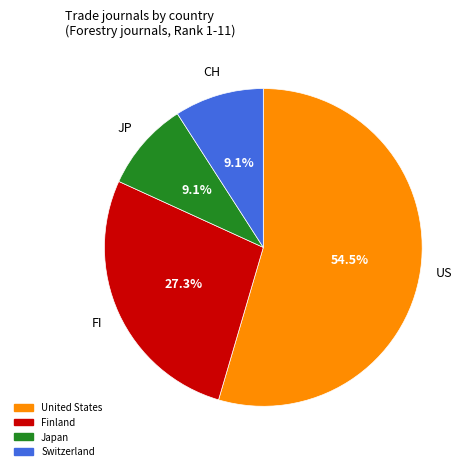

Which category has the biggest portion of the pie?

United States